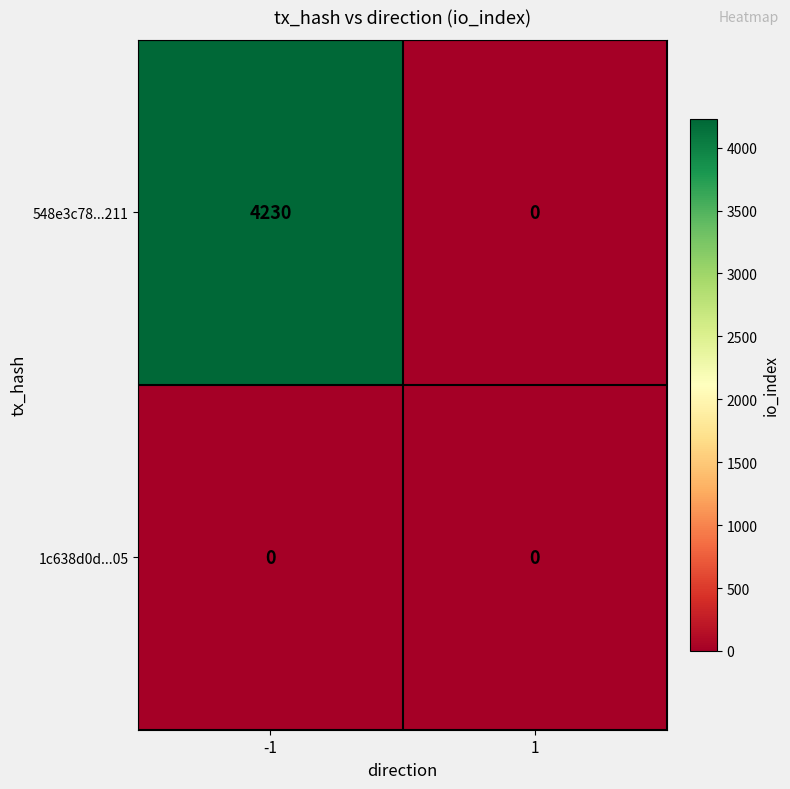

What is the maximum value shown in the chart?

4230